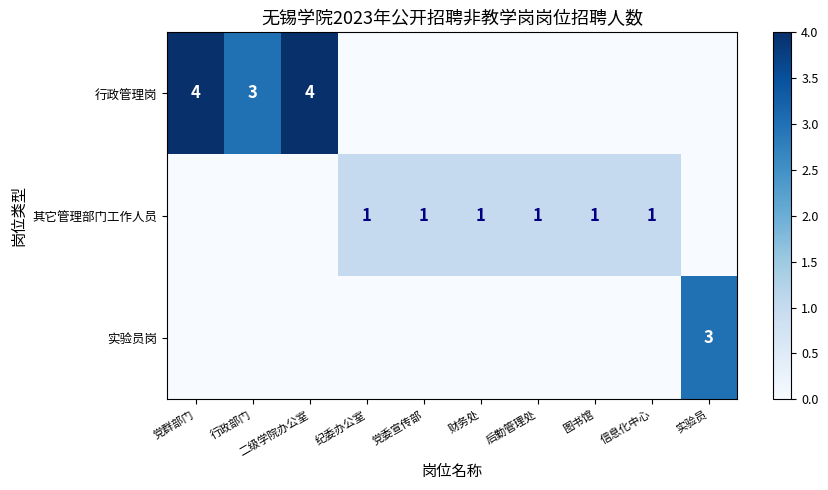

How many categories are shown in the chart?

10